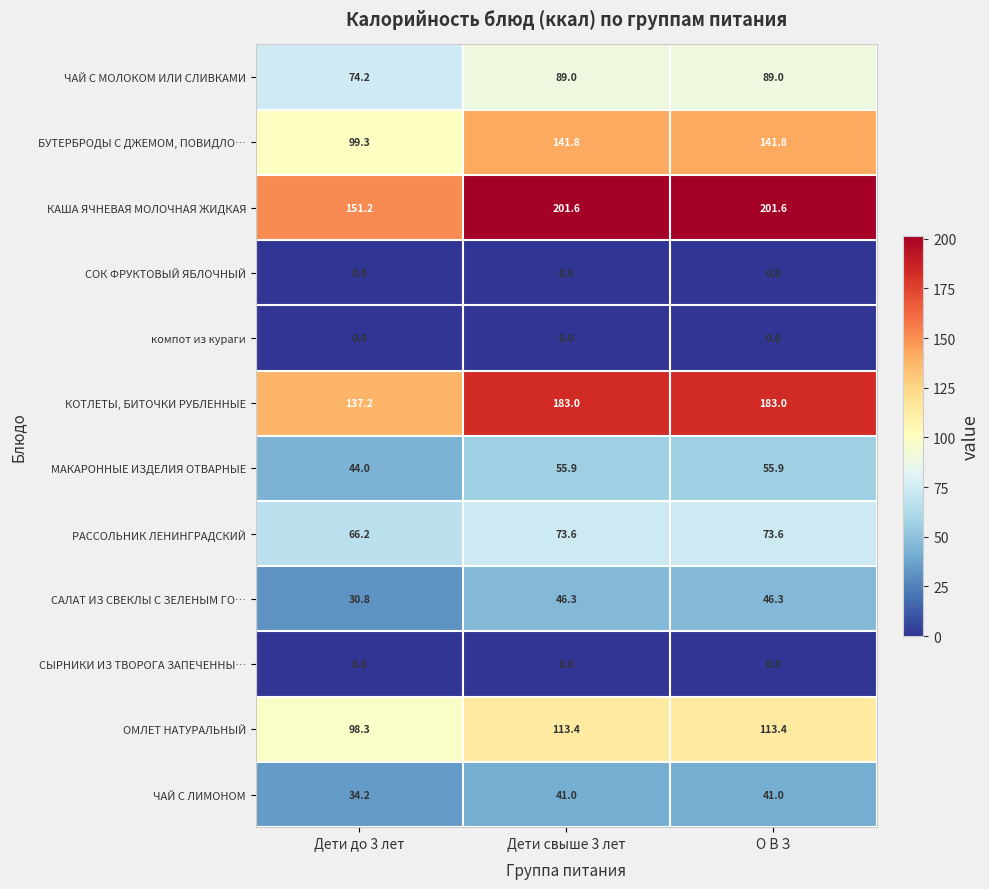

What is the sum of the КОТЛЕТЫ, БИТОЧКИ РУБЛЕННЫЕ values at О В З and Дети свыше 3 лет?

366.0